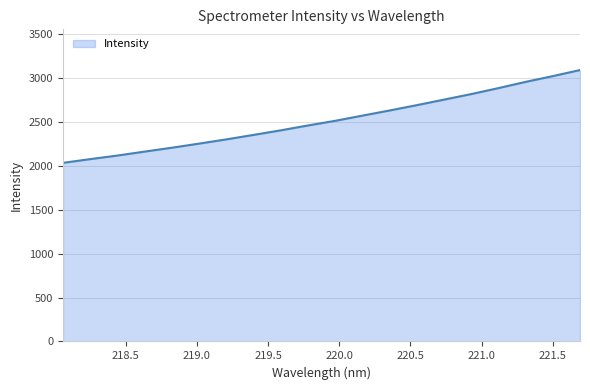

What is the smallest value displayed?

2033.9